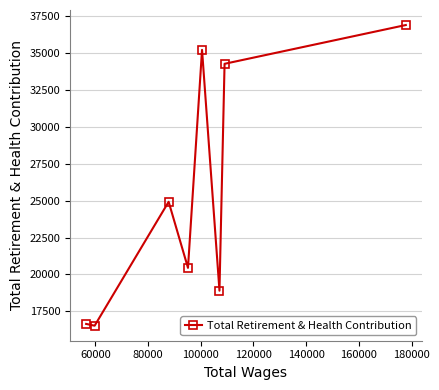

What is the value of the 7th point from the left?

34272